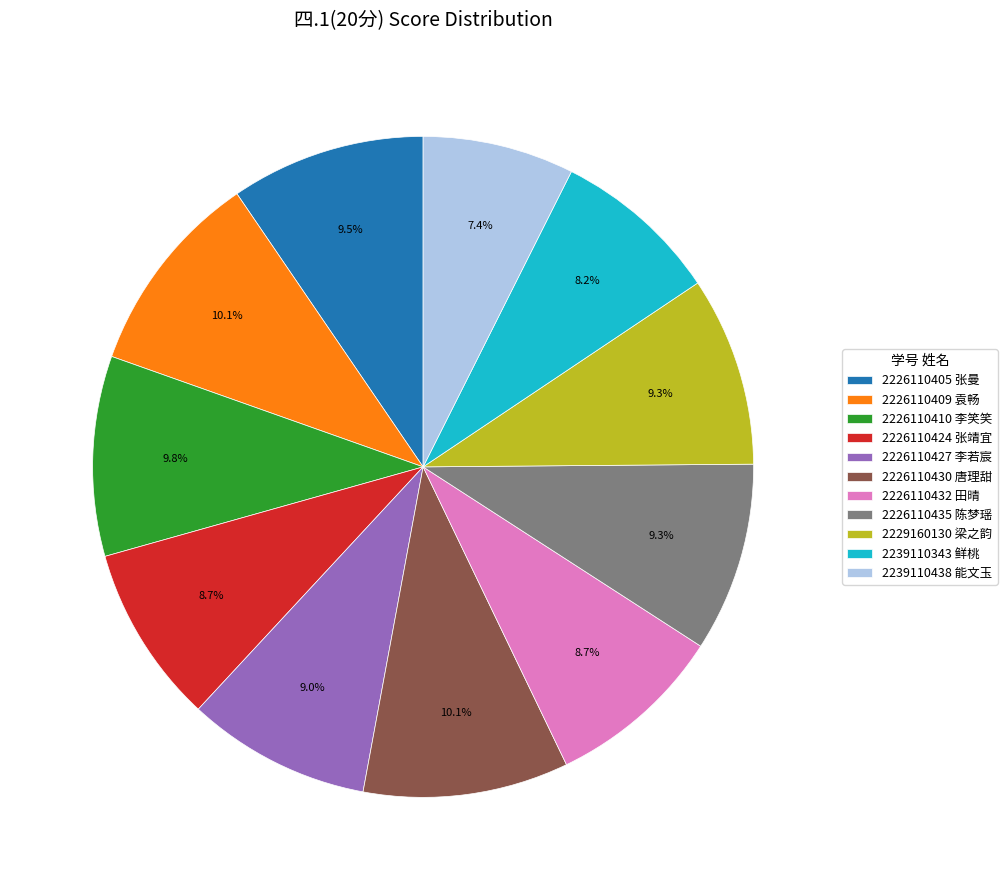

Is 2226110410 李笑笑 the majority of the pie?

No